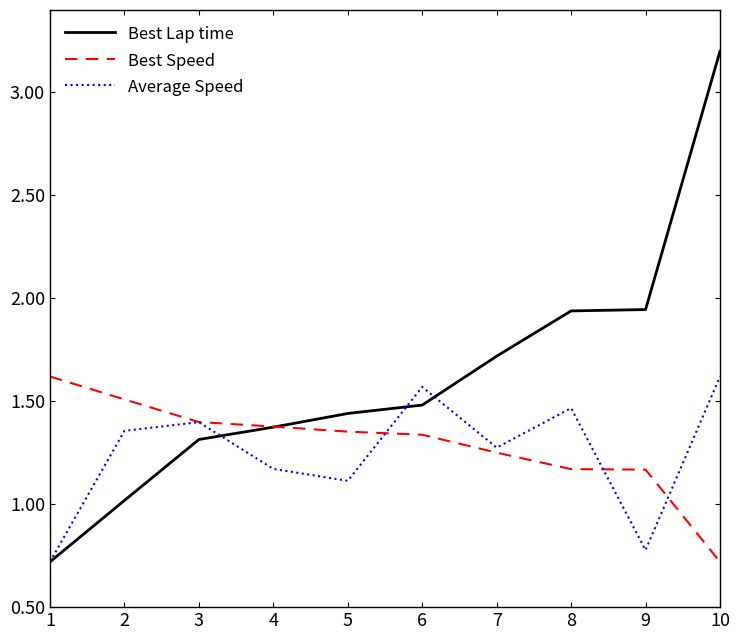

What are all the series names shown in the legend?

Best Lap time, Best Speed, Average Speed